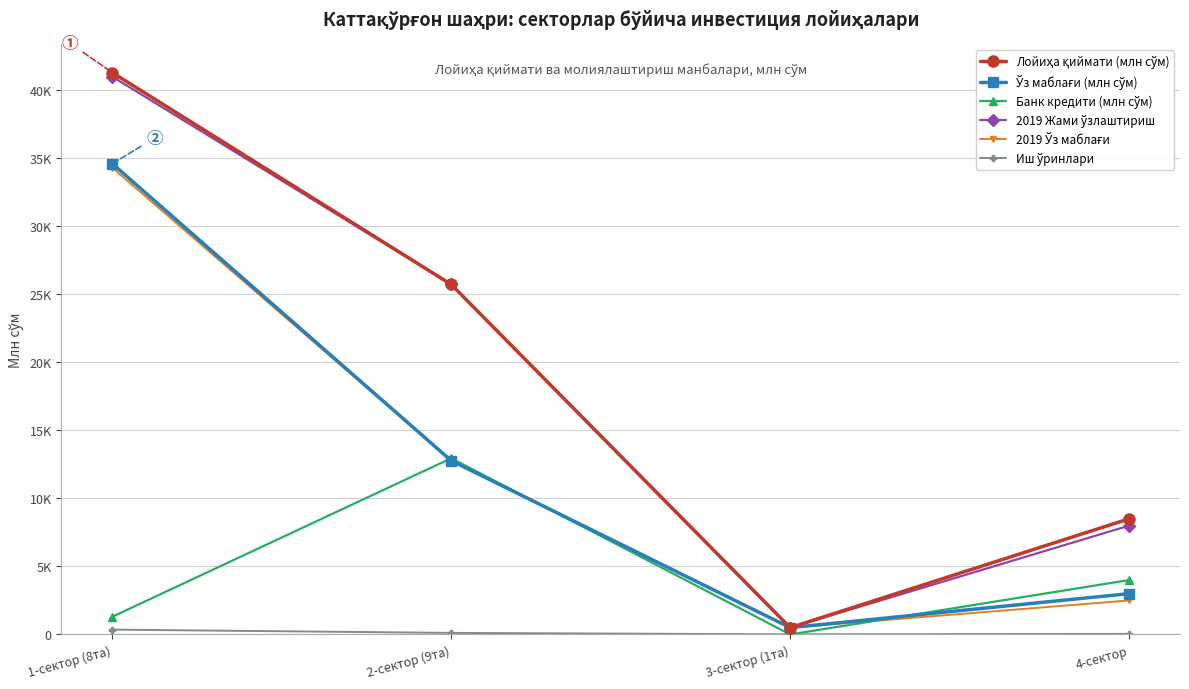

Is this an area chart (filled region under the line)?

No